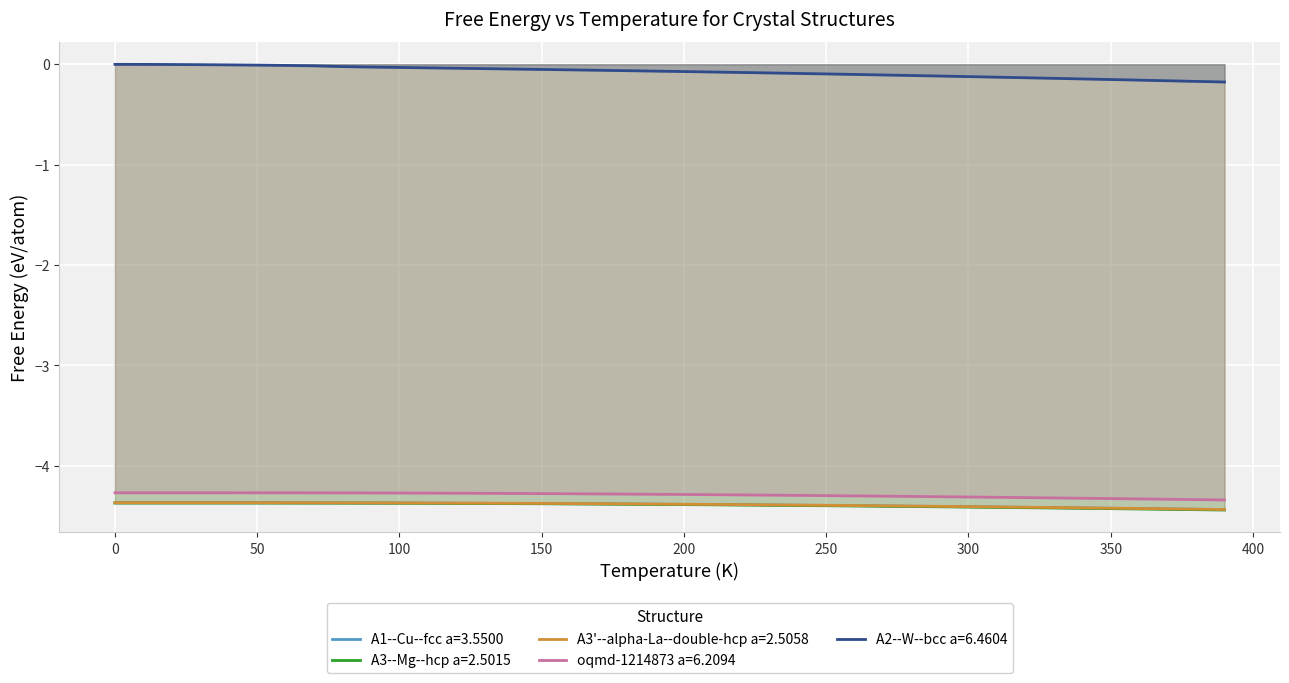

How many lines are shown in the chart?

5